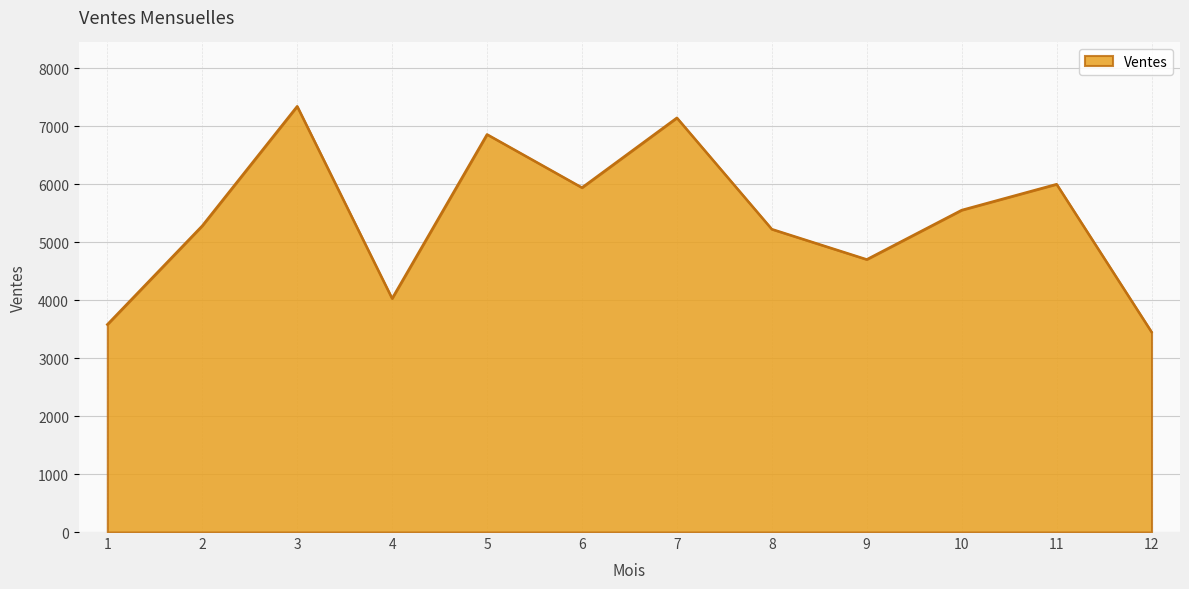

The value at 11 is 1208. True or false?

False